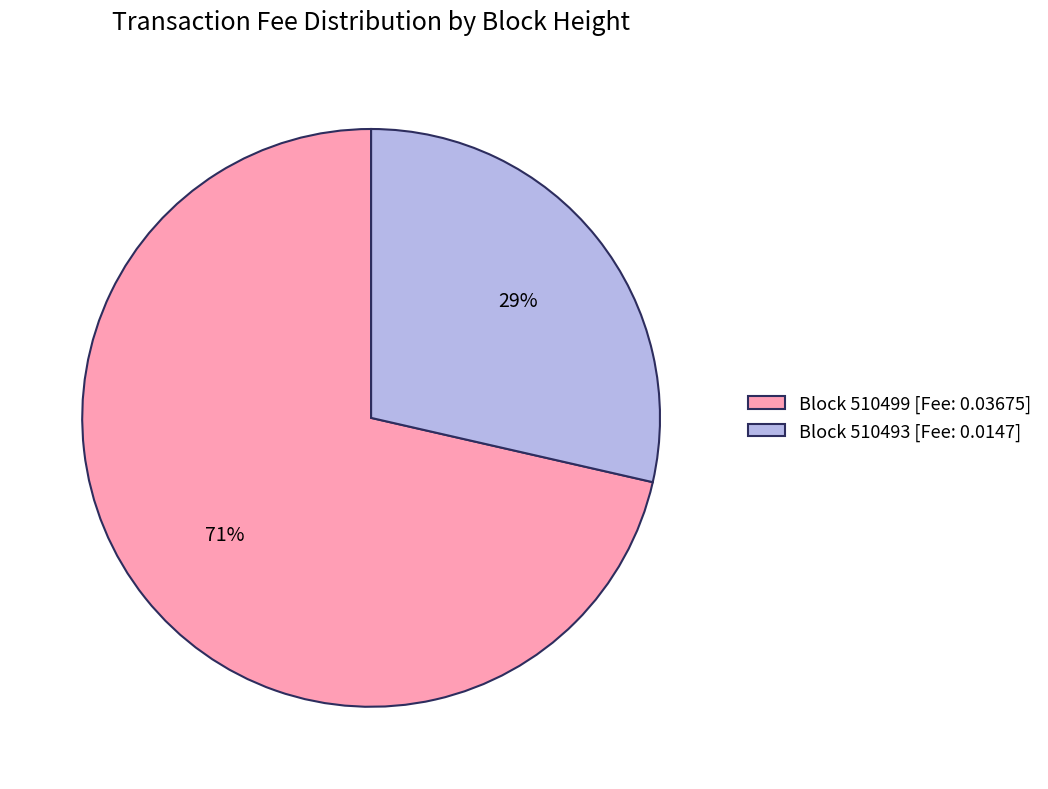

Combined, do Block 510499 [Fee: 0.03675] and Block 510493 [Fee: 0.0147] account for over 50%?

Yes